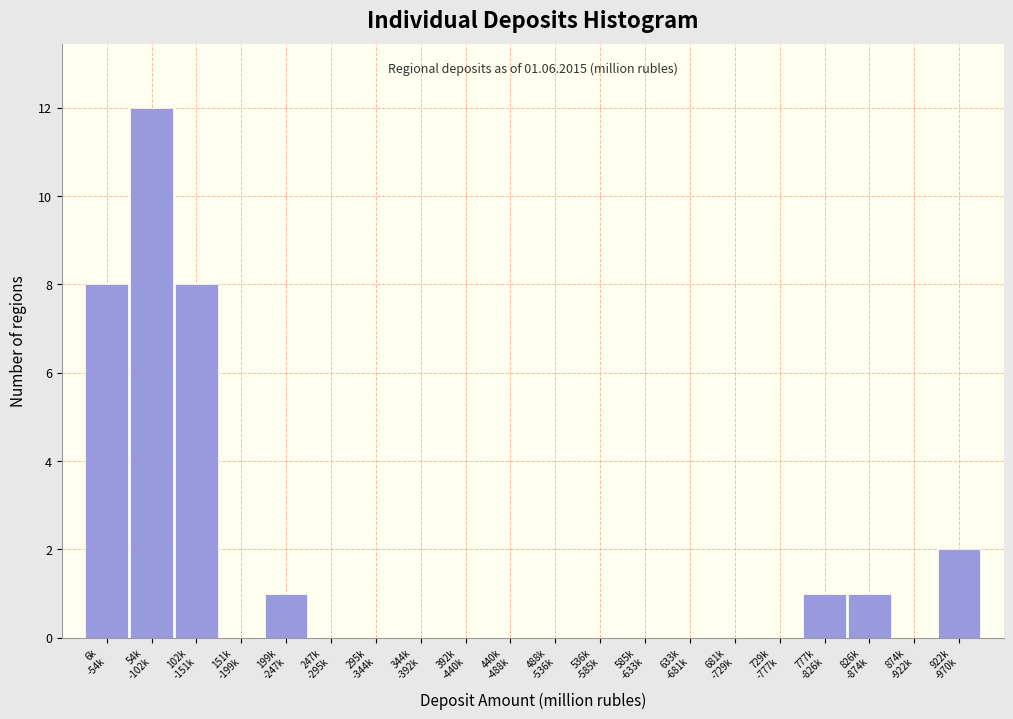

What is the sum of all values?

33